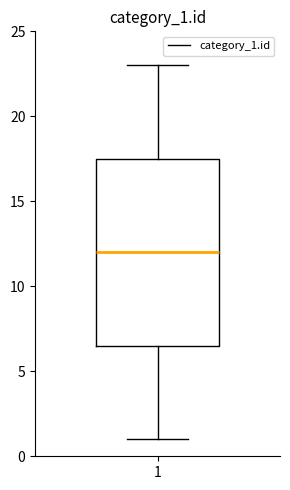

Where does the lower whisker of the box at x = 1 end on the y-axis? The values are not printed on the chart, so give them approximately, as read against the axis.

1.0